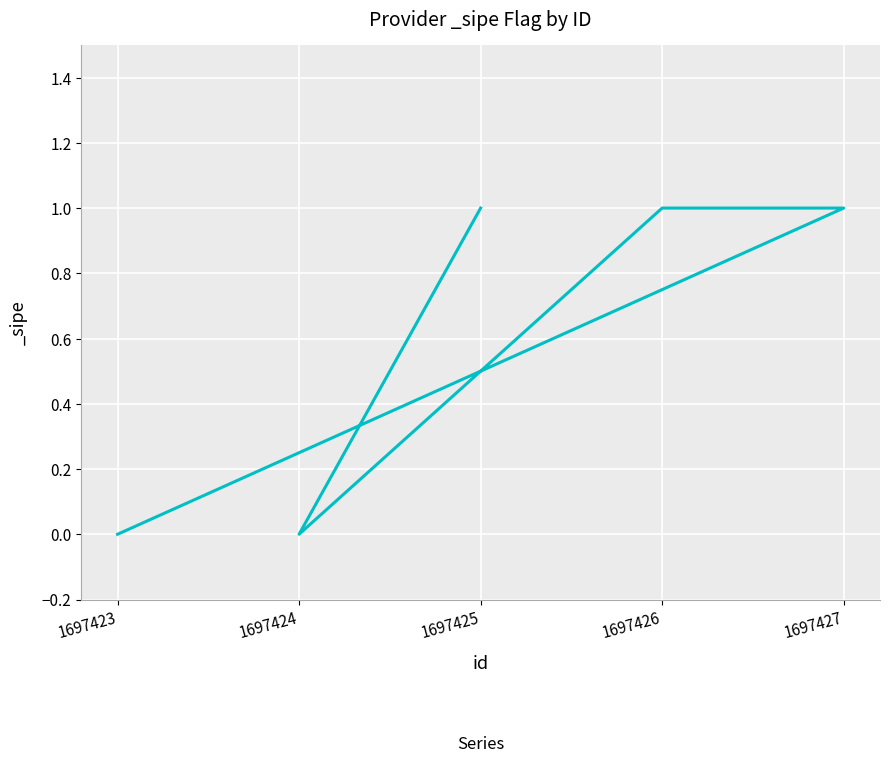

Is this an area chart (filled region under the line)?

No